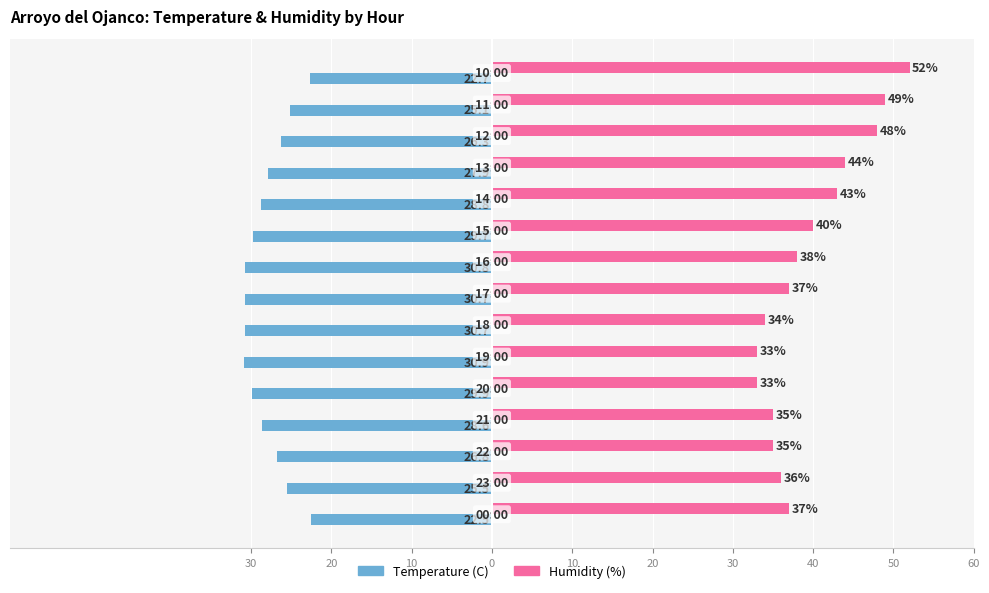

Rank the series by their average value, from highest to lowest.

Humidity (%), Temperature (C)